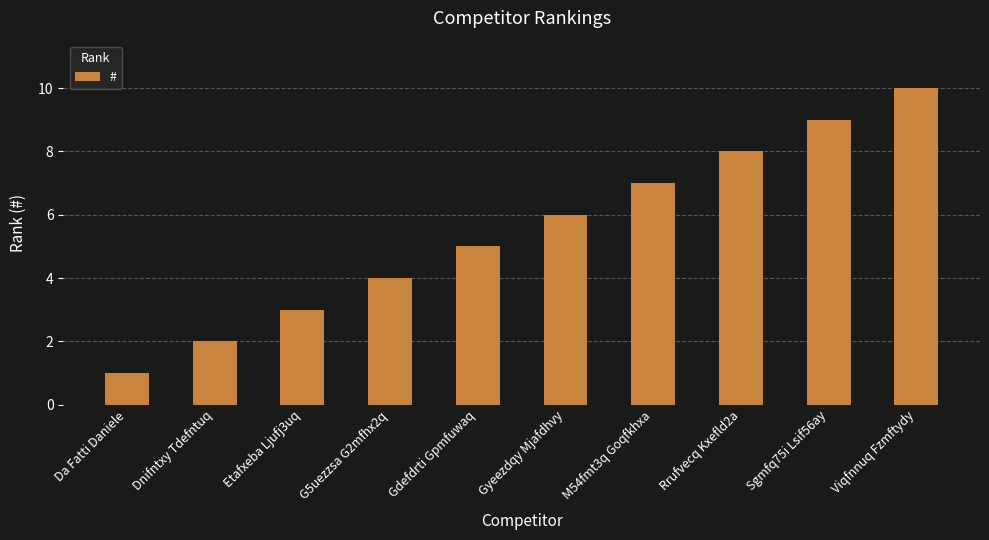

What is the difference between the second highest and second lowest values?

7